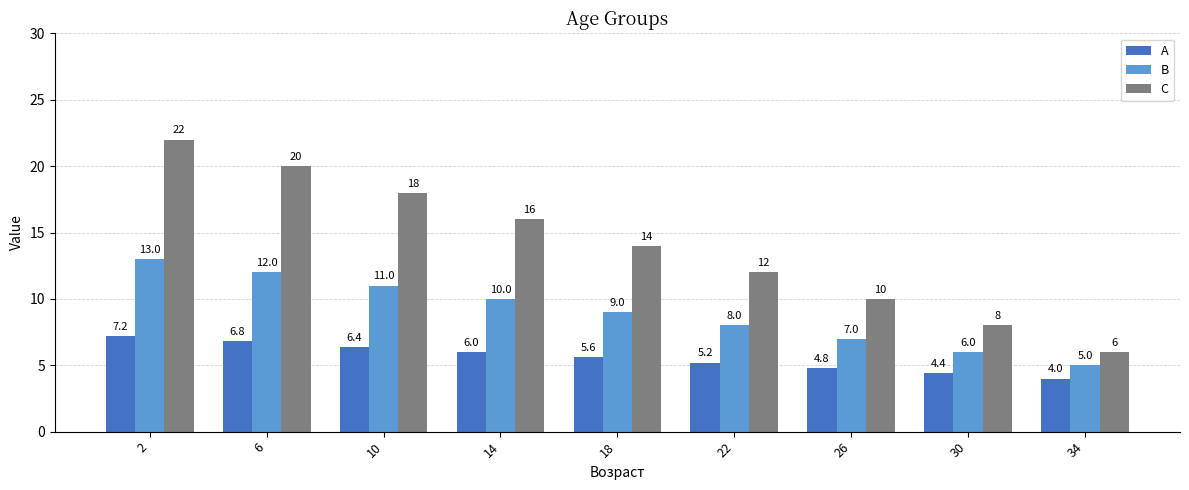

What is the difference between the maximum and minimum values in the C series?

16.0